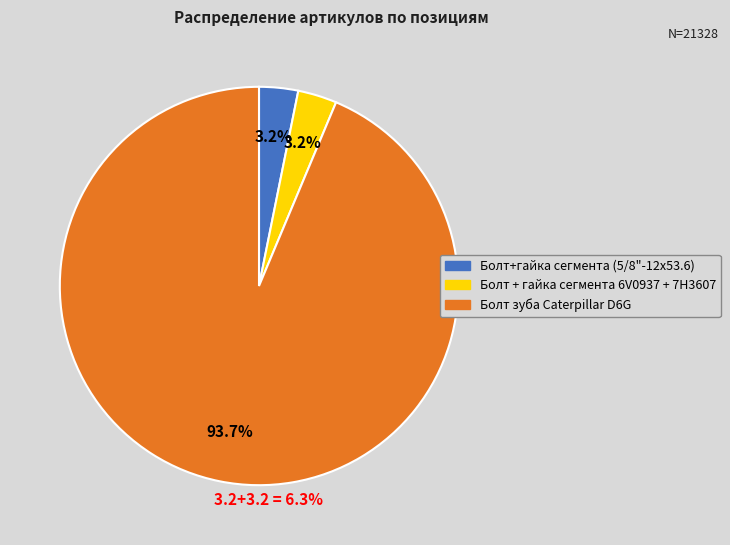

How many slices are in this pie chart?

3